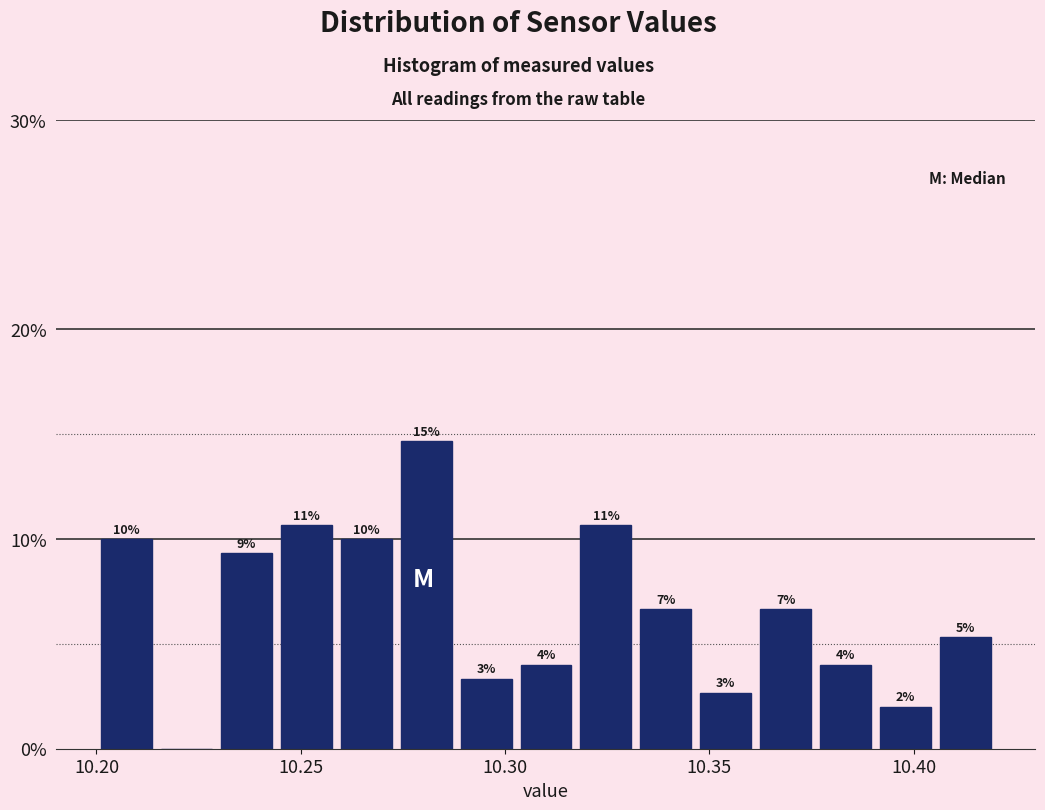

Around what value on the x-axis is the tallest bar? Give the approximate position of its centre, as read against the axis.

10.280